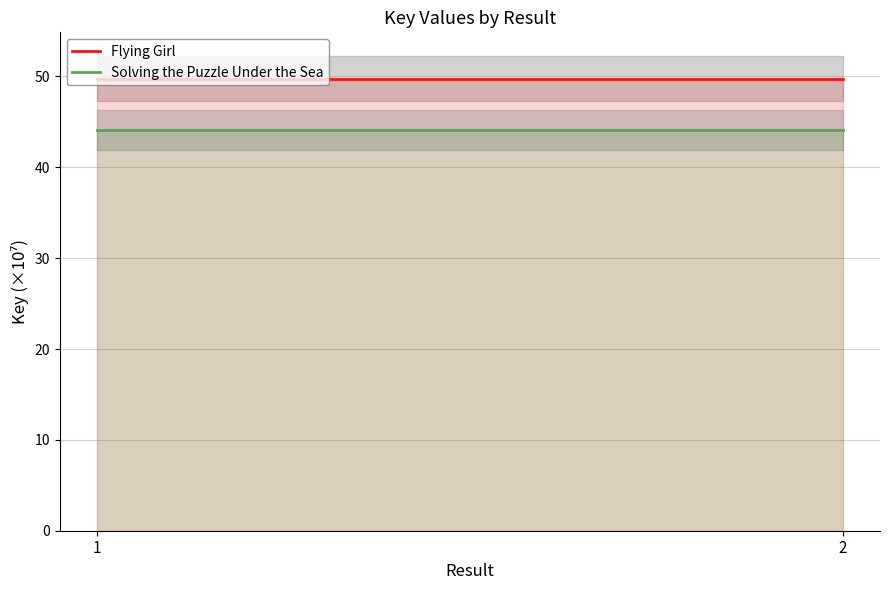

What is the maximum value shown in the chart?

49.8